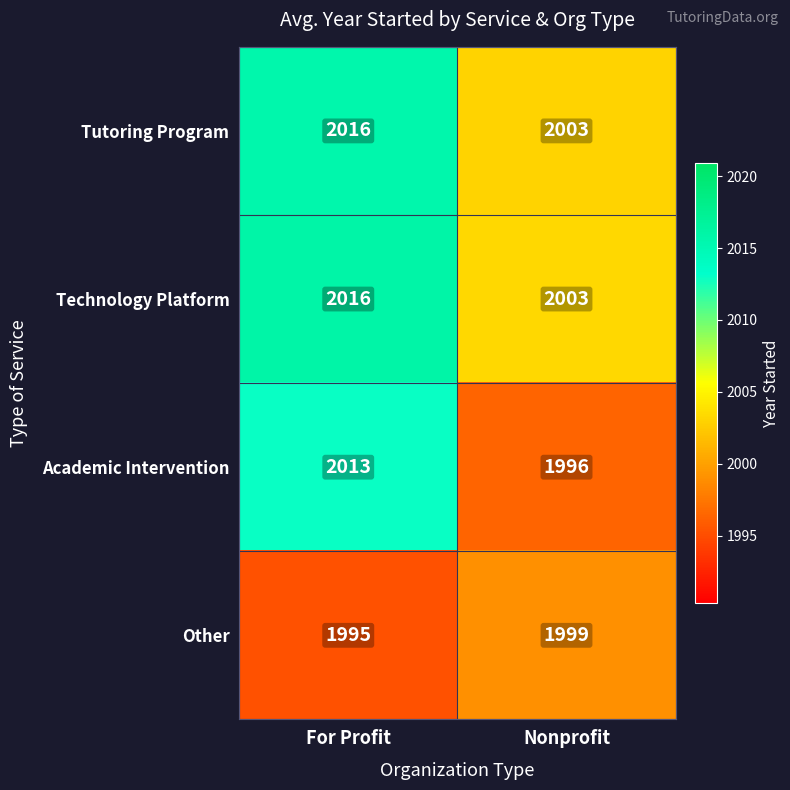

Where is Tutoring Program nearest to the value 2009?

Nonprofit